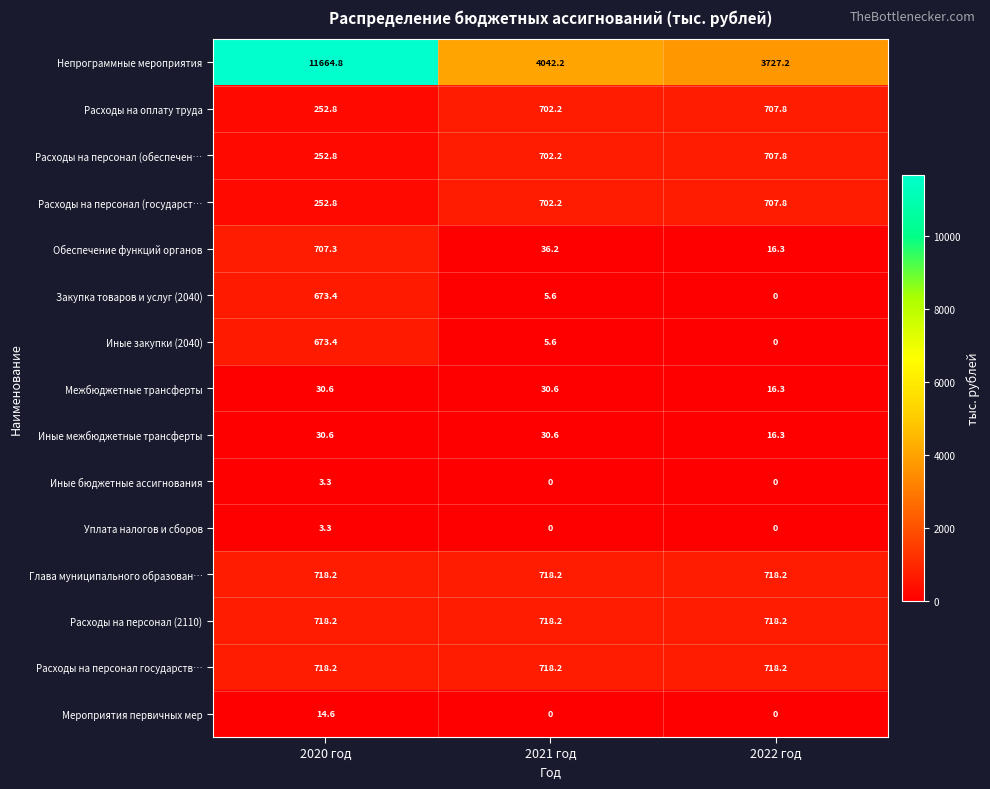

What is the difference between the highest and lowest values at 2022 год?

3727.2